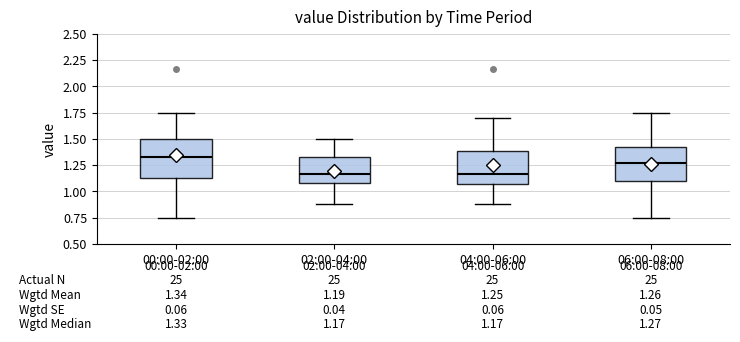

Which box has the highest median line?

00:00-02:00